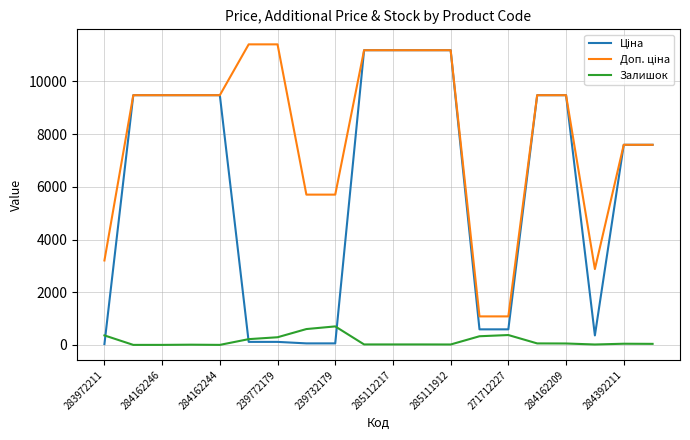

What is the maximum value for Залишок?

702.0